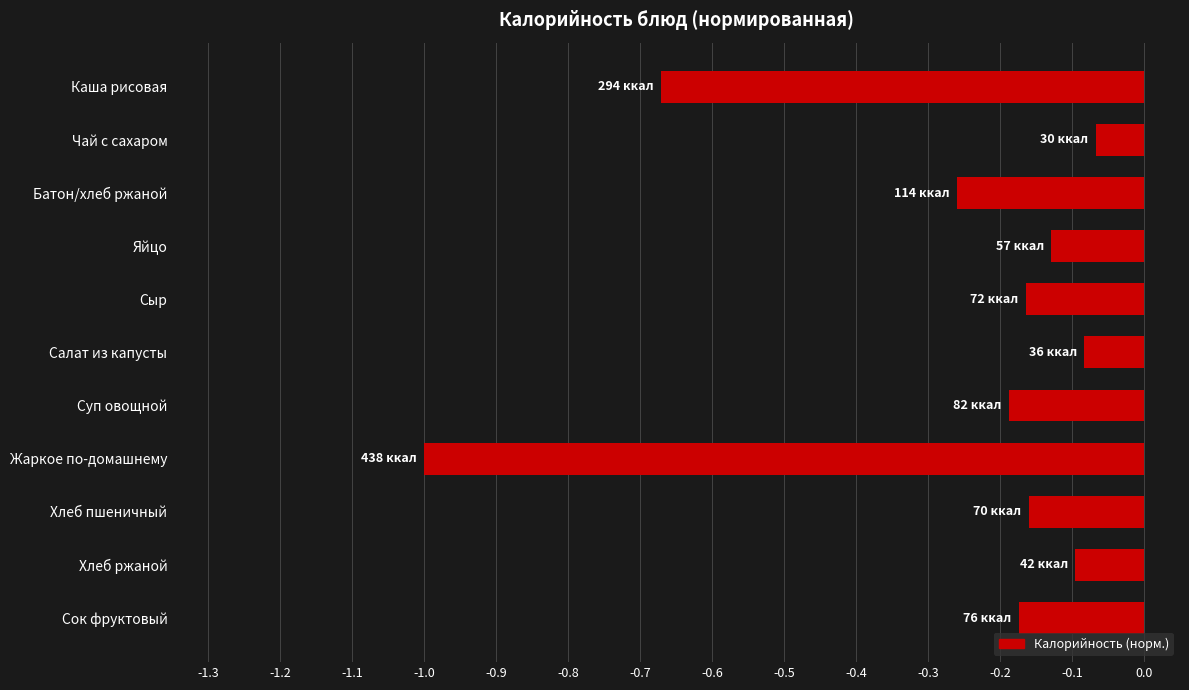

True or false: the data shows -0.1 at Чай с сахаром.

True